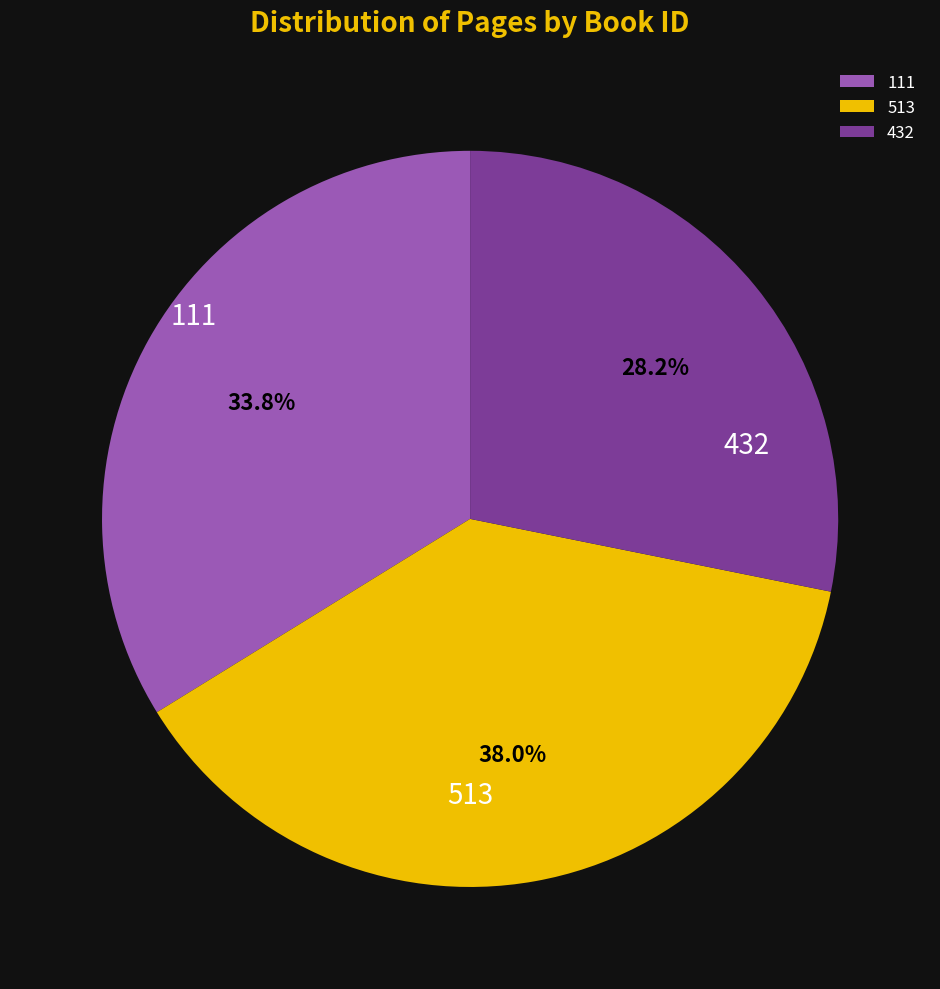

To the nearest percent, what is the difference between the 432 and 513 slice percentages?

10%